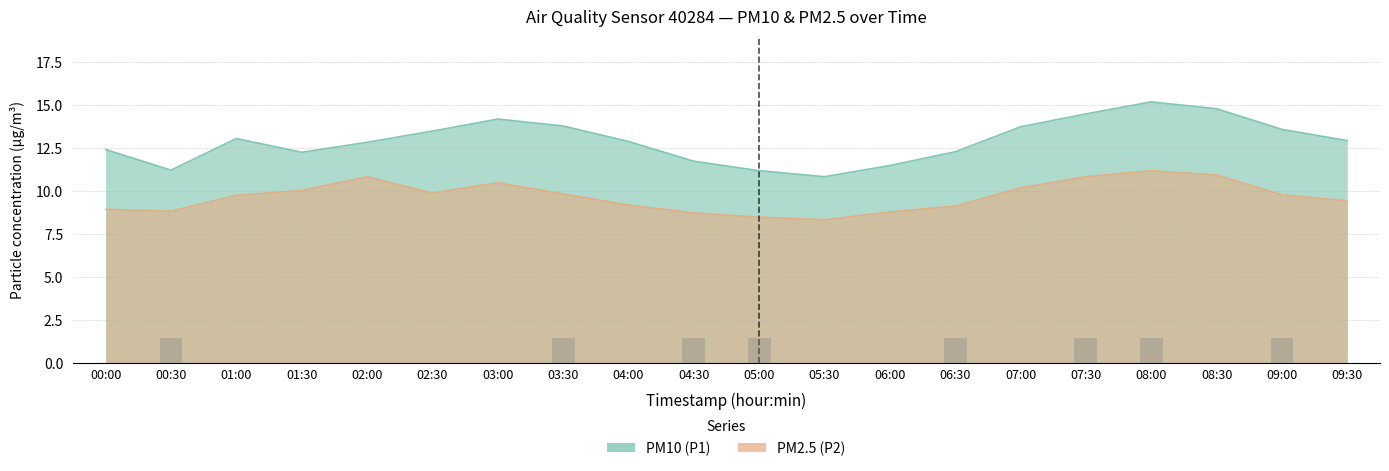

What position from the left is 04:00?

9